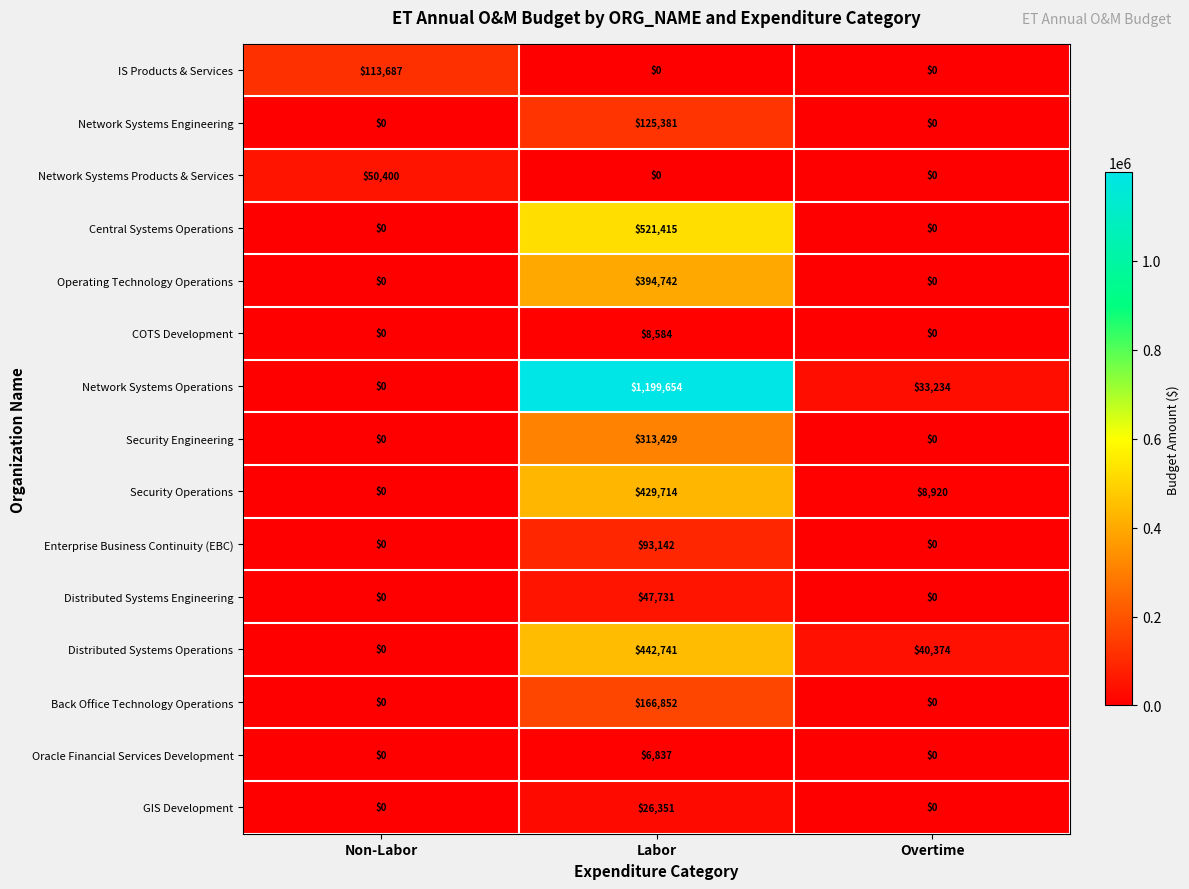

The Network Systems Products & Services series shows -24524 at Overtime. True or false?

False